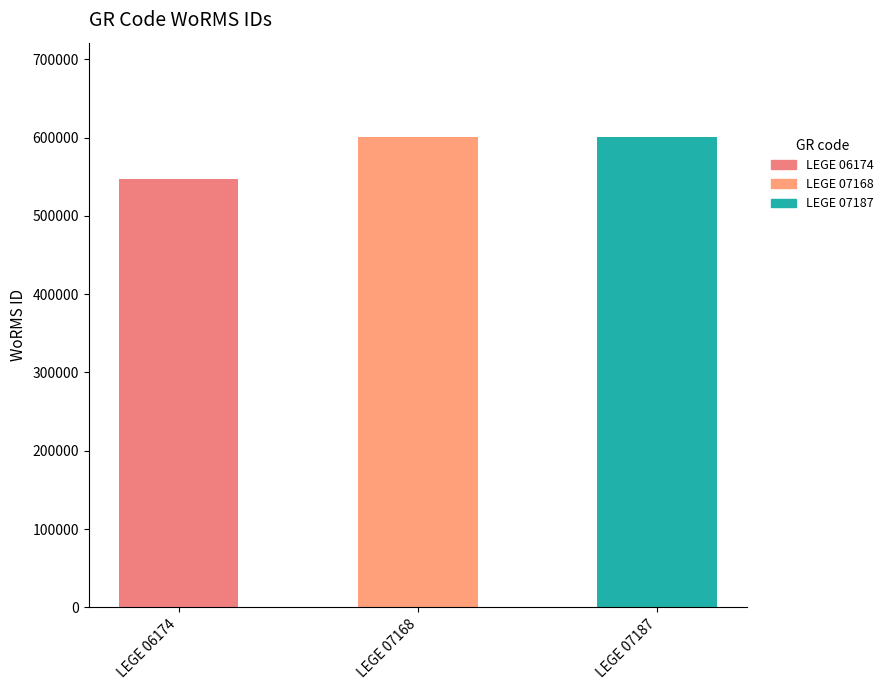

Are the bars horizontal?

No